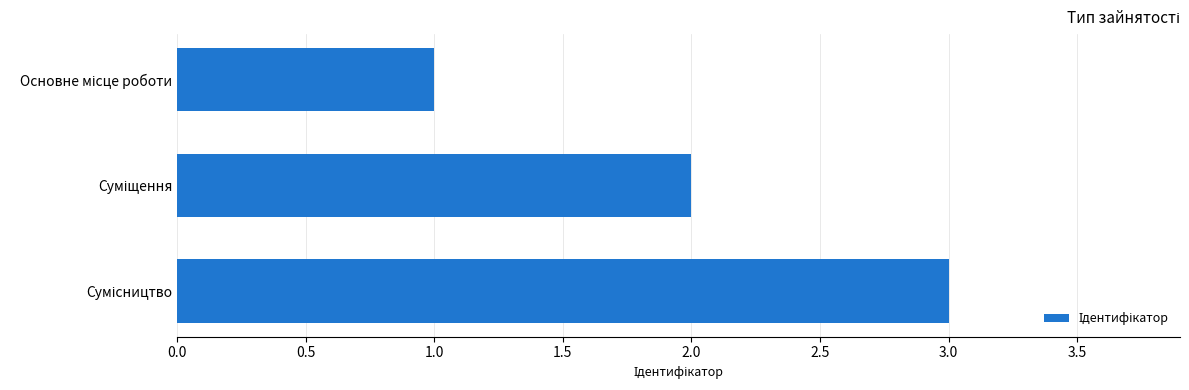

What is the average value?

2